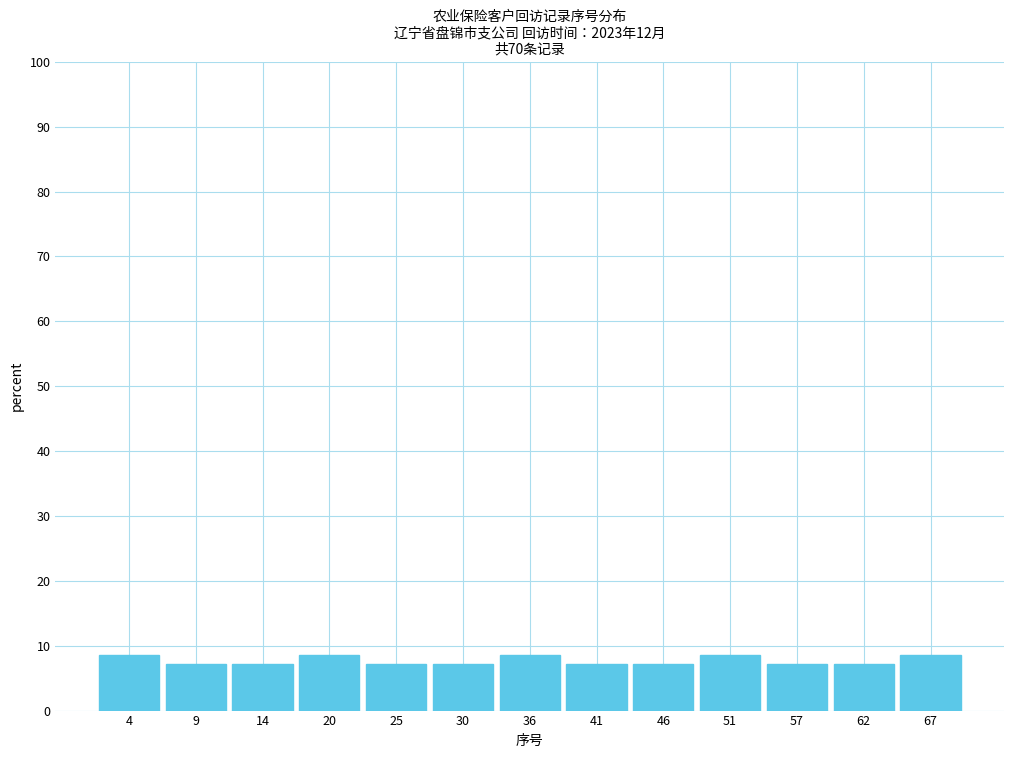

Reading left to right, list every bar in this chart as the range it spans on the x-axis followed by its height. Neither the bar edges nor the heights are printed on the chart, so give them approximately, as read against the axes.

1 to 6: 9
6 to 12: 7
12 to 17: 7
17 to 22: 9
22 to 28: 7
28 to 33: 7
33 to 38: 9
38 to 43: 7
43 to 49: 7
49 to 54: 9
54 to 59: 7
59 to 65: 7
65 to 70: 9